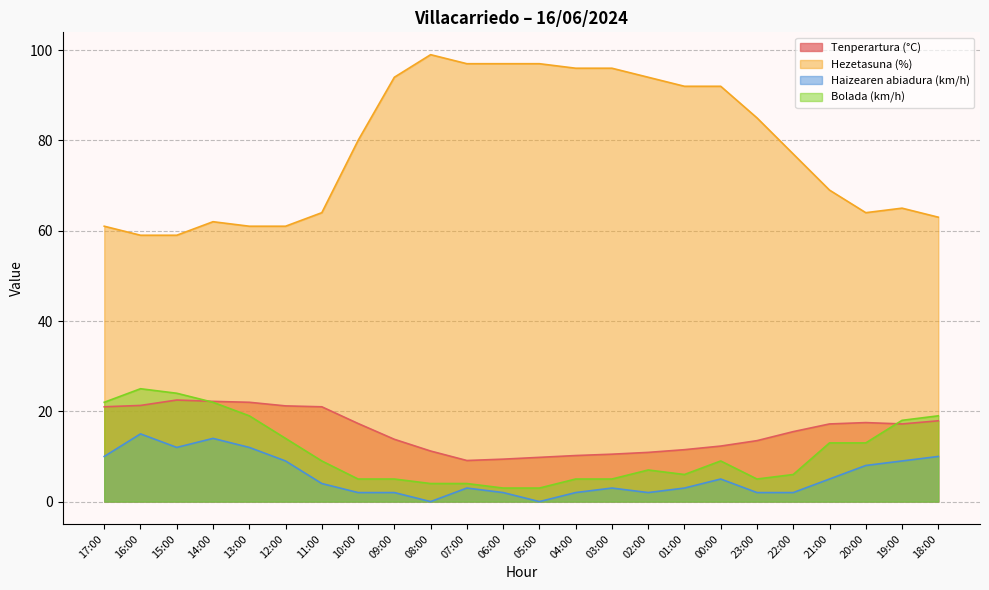

What is the label of the 21st point from the left?

21:00